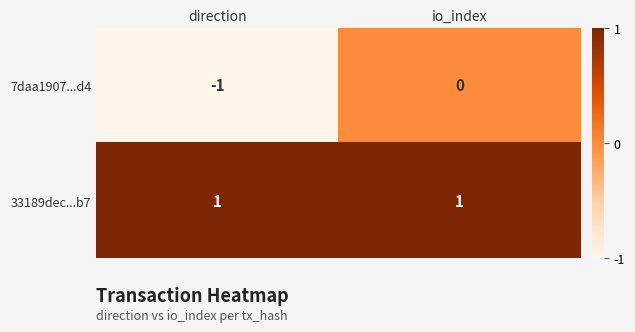

Which series has the widest spread of values?

7daa1907...d4